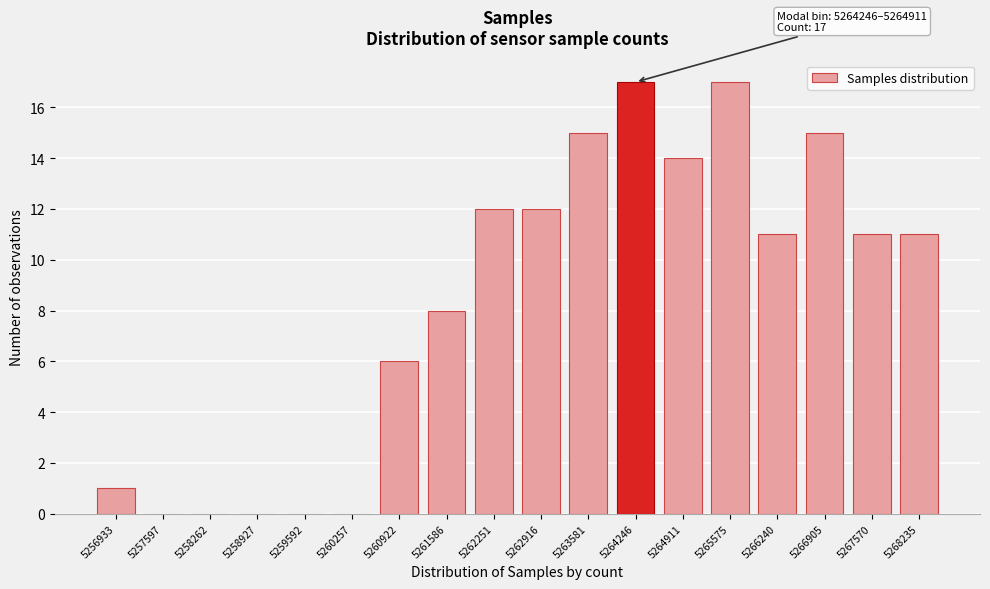

Reading right to left, what are all the values shown in this chart?

5268235=11	5267570=11	5266905=15	5266240=11	5265575=17	5264911=14	5264246=17	5263581=15	5262916=12	5262251=12	5261586=8	5260922=6	5260257=0	5259592=0	5258927=0	5258262=0	5257597=0	5256933=1